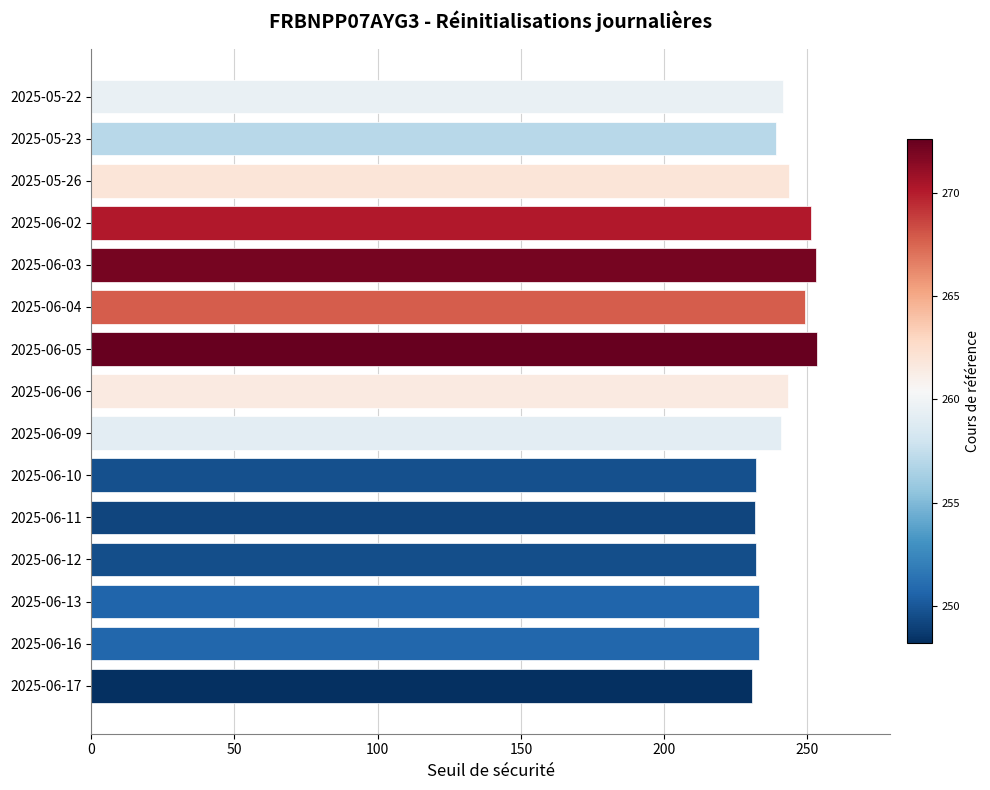

What is the difference between the second highest and second lowest values?

21.3